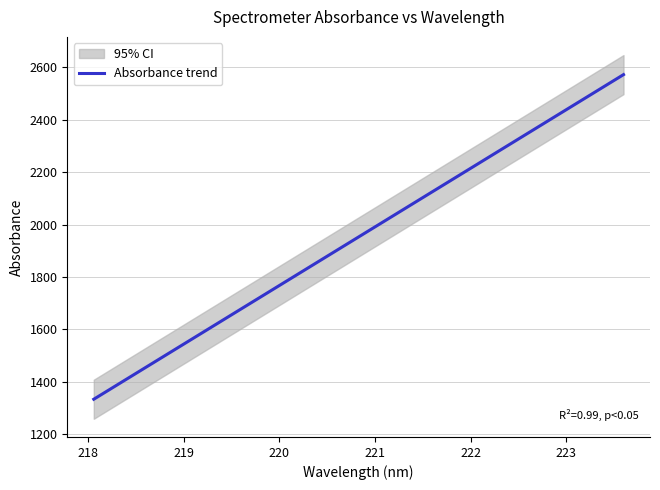

How many data points are above 1974?

15